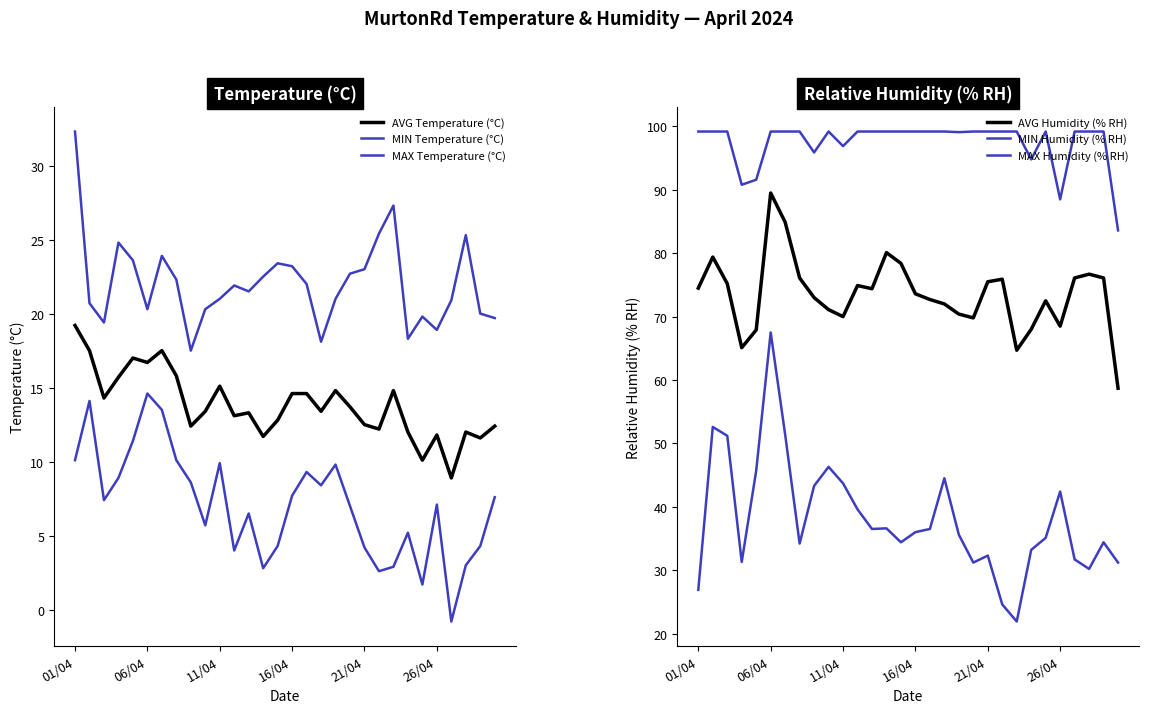

Reading left to right, what are all the values shown in this chart?

AVG Temperature (°C): 19.2	17.5	14.3	15.7	17.0	16.7	17.5	15.8	12.4	13.4	15.1	13.1	13.3	11.7	12.8	14.6	14.6	13.4	14.8	13.7	12.5	12.2	14.8	12.0	10.1	11.8	8.9	12.0	11.6	12.4
MIN Temperature (°C): 10.1	14.1	7.4	8.9	11.4	14.6	13.5	10.1	8.6	5.7	9.9	4.0	6.5	2.8	4.3	7.7	9.3	8.4	9.8	7.0	4.2	2.6	2.9	5.2	1.7	7.1	-0.8	3.0	4.3	7.6
MAX Temperature (°C): 32.3	20.7	19.4	24.8	23.6	20.3	23.9	22.3	17.5	20.3	21.0	21.9	21.5	22.5	23.4	23.2	22.0	18.1	21.0	22.7	23.0	25.4	27.3	18.3	19.8	18.9	20.9	25.3	20.0	19.7
AVG Humidity (% RH): 74.5	79.4	75.2	65.1	67.9	89.5	84.9	76.1	73.0	71.1	70.0	74.9	74.4	80.1	78.4	73.6	72.7	72.0	70.4	69.8	75.5	75.9	64.7	68.0	72.5	68.5	76.1	76.7	76.1	58.7
MIN Humidity (% RH): 26.9	52.6	51.2	31.3	45.7	67.5	51.4	34.2	43.3	46.3	43.7	39.6	36.5	36.6	34.4	36.0	36.5	44.5	35.6	31.2	32.3	24.6	21.9	33.2	35.1	42.4	31.7	30.2	34.4	31.2
MAX Humidity (% RH): 99.2	99.2	99.2	90.8	91.6	99.2	99.2	99.2	95.9	99.2	96.9	99.2	99.2	99.2	99.2	99.2	99.2	99.2	99.1	99.2	99.2	99.2	99.2	94.8	99.2	88.5	99.2	99.2	99.2	83.6